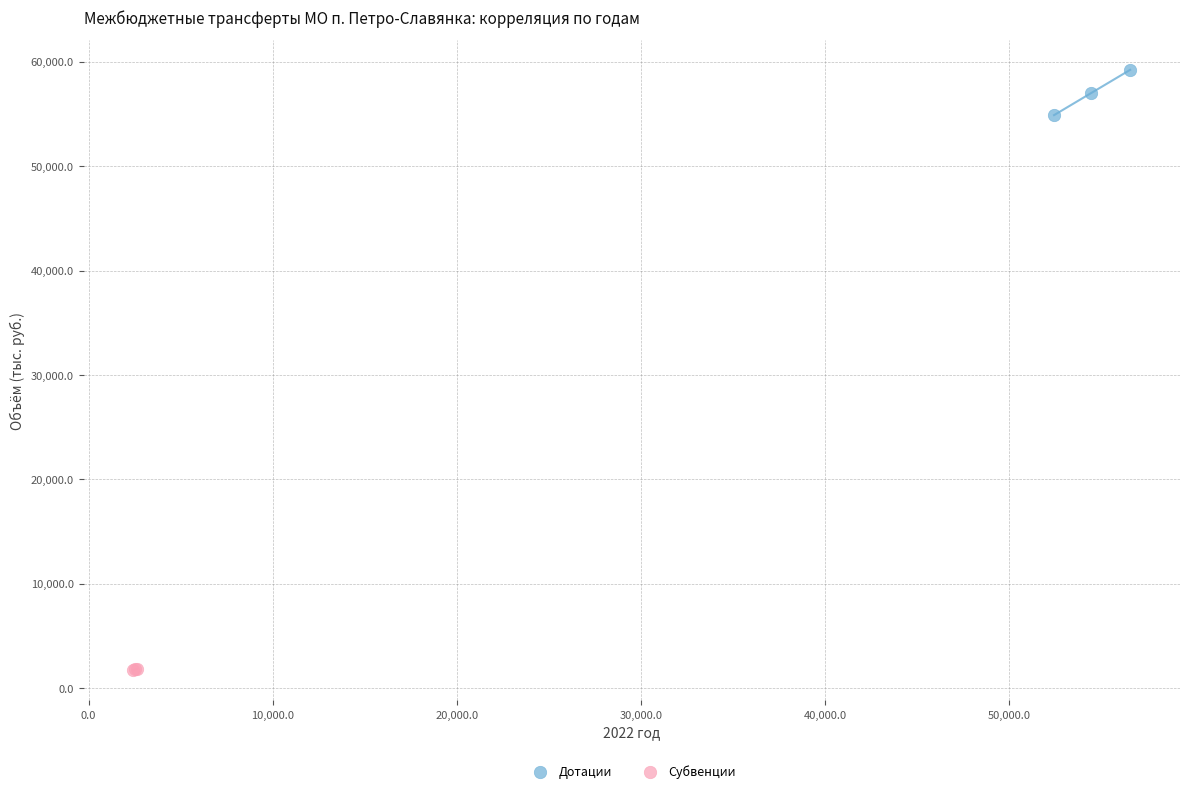

Which series reaches the minimum Y coordinate?

Субвенции